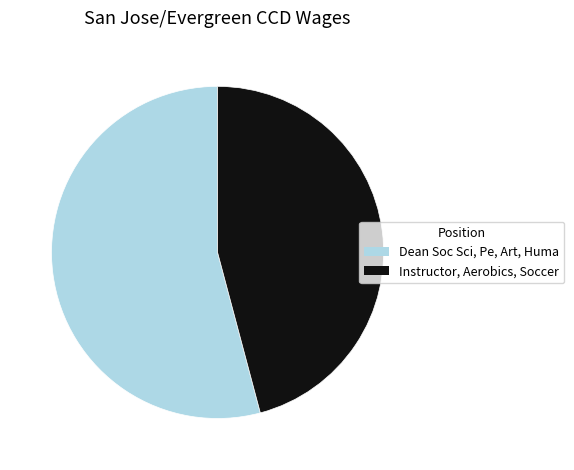

Between Instructor, Aerobics, Soccer and Dean Soc Sci, Pe, Art, Huma, which is larger?

Dean Soc Sci, Pe, Art, Huma